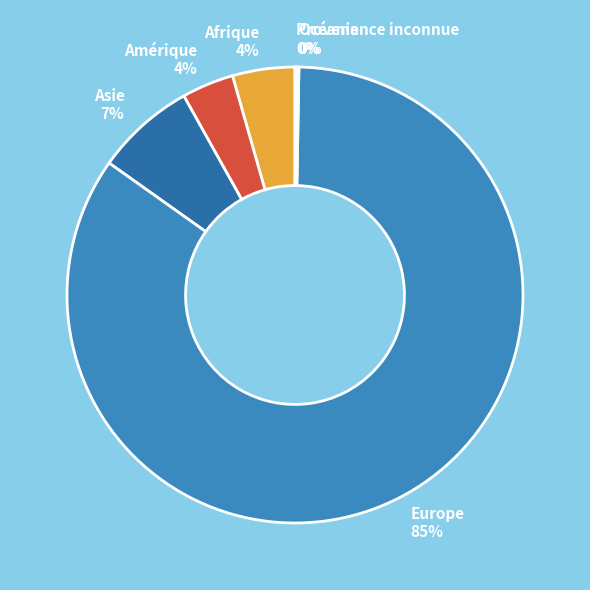

To the nearest percent, what is the combined percentage of Afrique 4% and Asie 7%?

11%